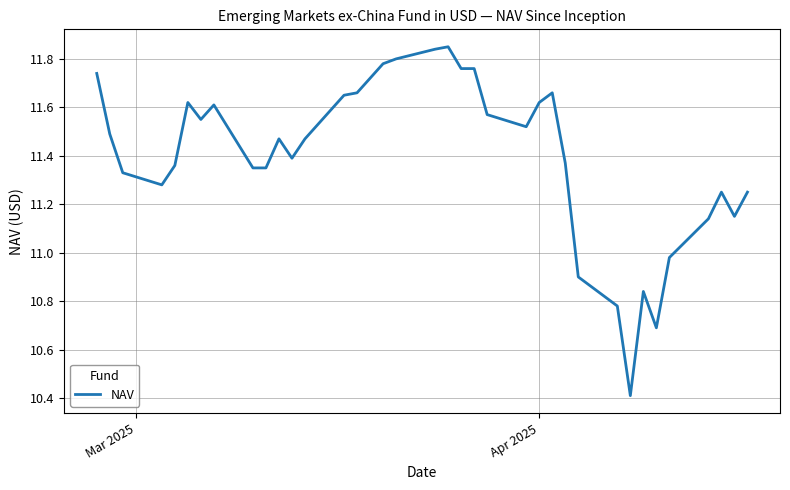

What is the minimum value shown in the chart?

10.4